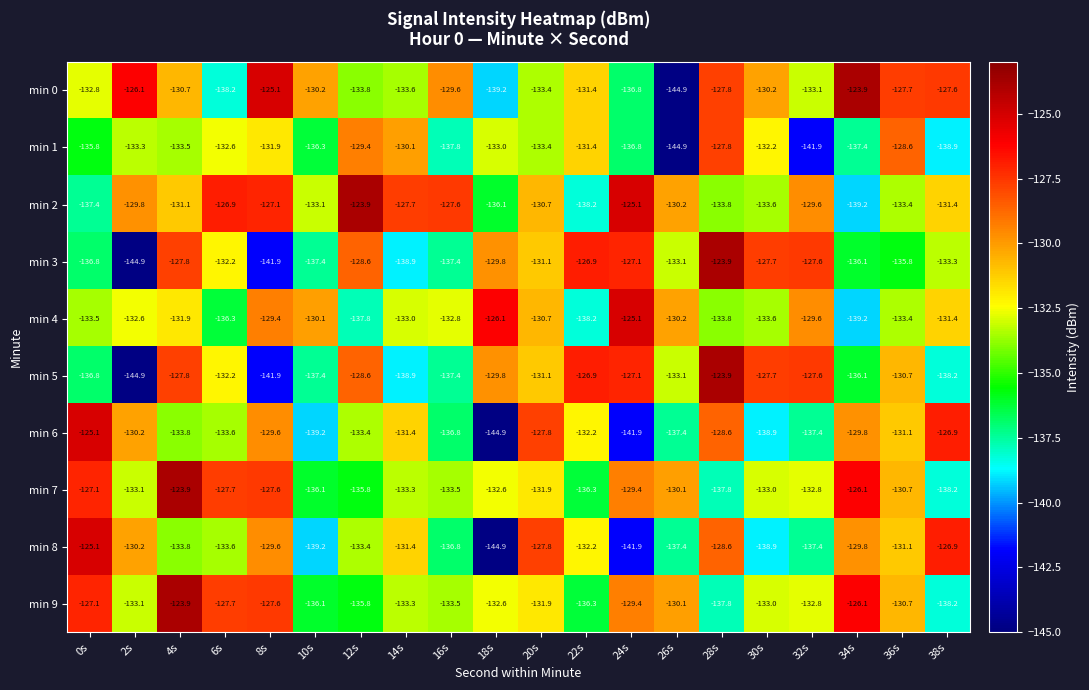

True or false: min 2 has a value of -61.1 at 0s.

False